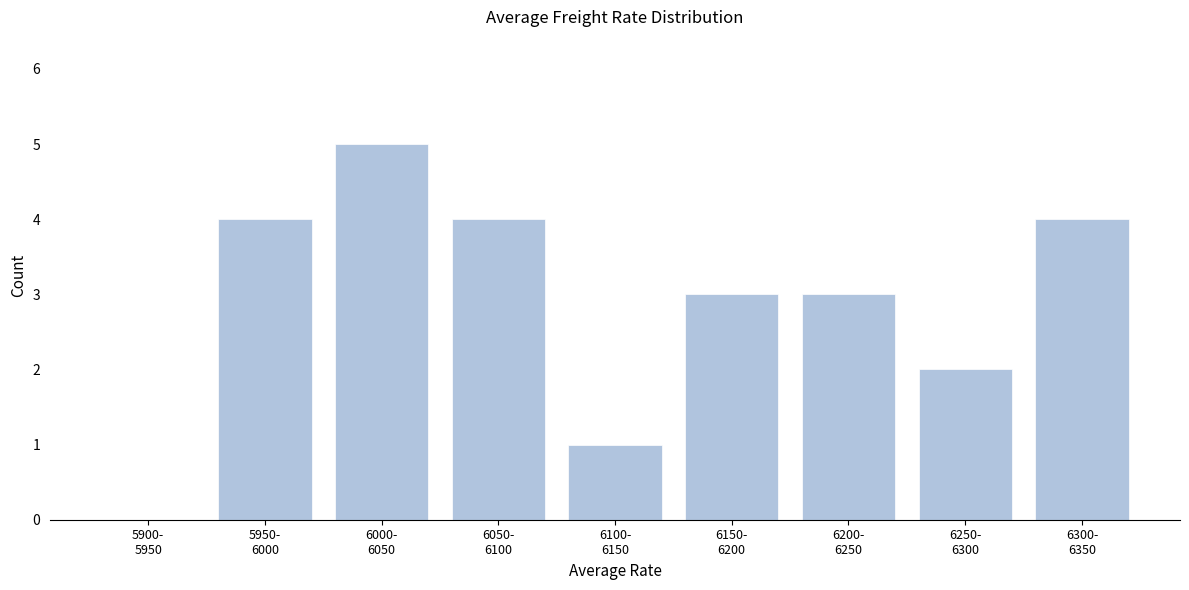

What is the sum of all values?

26